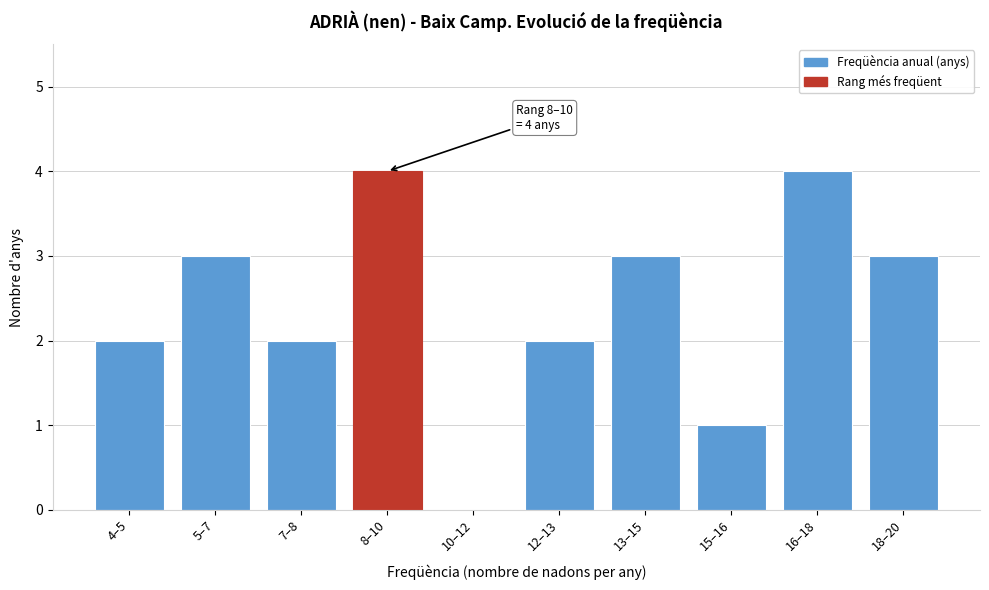

Reading left to right, transcribe all the data shown in this chart.

4–5=2	5–7=3	7–8=2	8–10=4	10–12=0	12–13=2	13–15=3	15–16=1	16–18=4	18–20=3